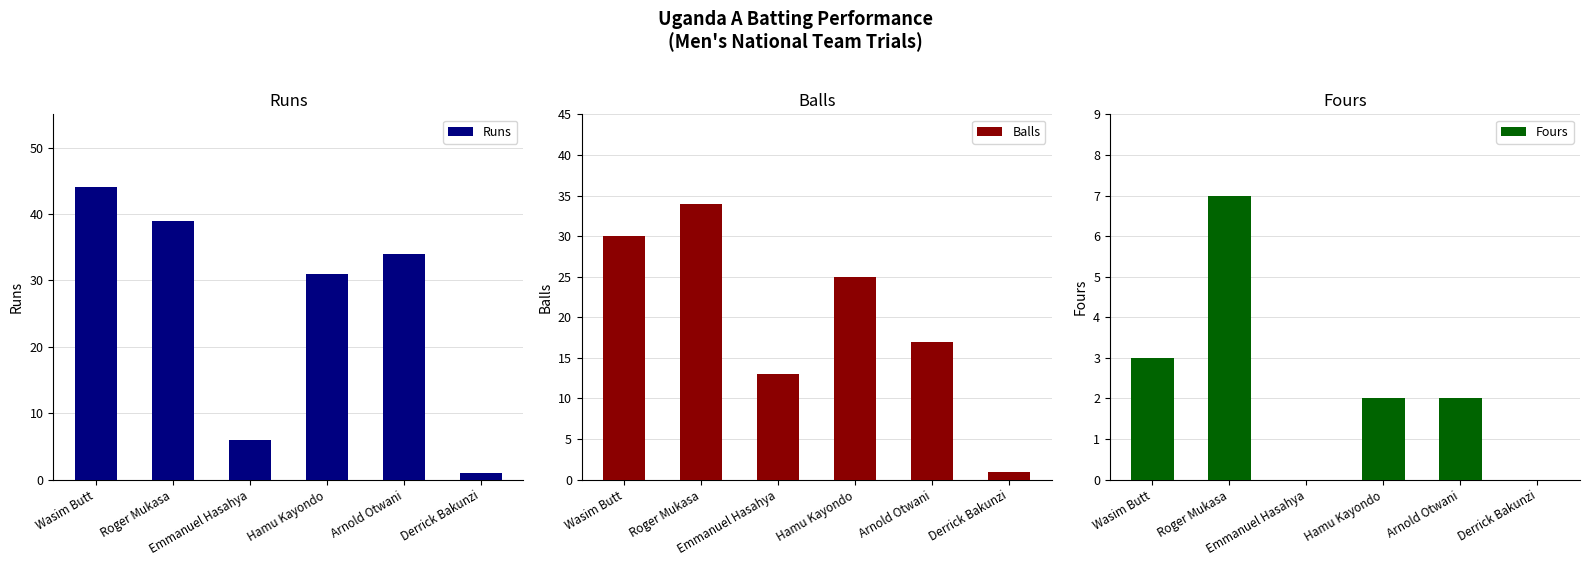

Reading left to right, extract all data points from this chart.

Runs: 44	39	6	31	34	1
Balls: 30	34	13	25	17	1
Fours: 3	7	0	2	2	0